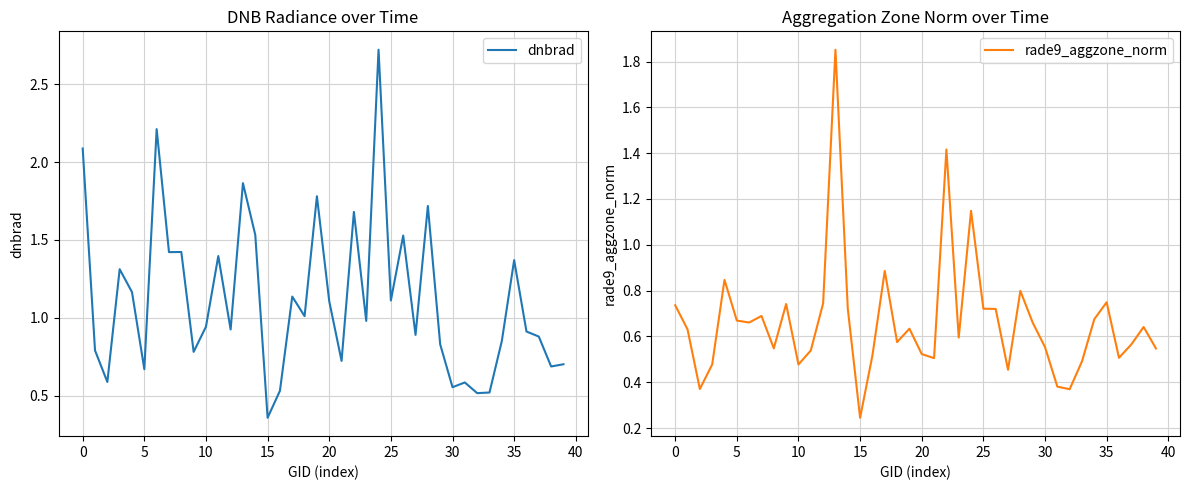

Reading left to right, what are all the values shown in this chart?

dnbrad: 2.1	0.8	0.6	1.3	1.2	0.7	2.2	1.4	1.4	0.8	0.9	1.4	0.9	1.9	1.5	0.4	0.5	1.1	1.0	1.8	1.1	0.7	1.7	1.0	2.7	1.1	1.5	0.9	1.7	0.8	0.6	0.6	0.5	0.5	0.9	1.4	0.9	0.9	0.7	0.7
rade9_aggzone_norm: 0.7	0.6	0.4	0.5	0.8	0.7	0.7	0.7	0.5	0.7	0.5	0.5	0.7	1.9	0.7	0.2	0.5	0.9	0.6	0.6	0.5	0.5	1.4	0.6	1.1	0.7	0.7	0.5	0.8	0.7	0.6	0.4	0.4	0.5	0.7	0.7	0.5	0.6	0.6	0.5